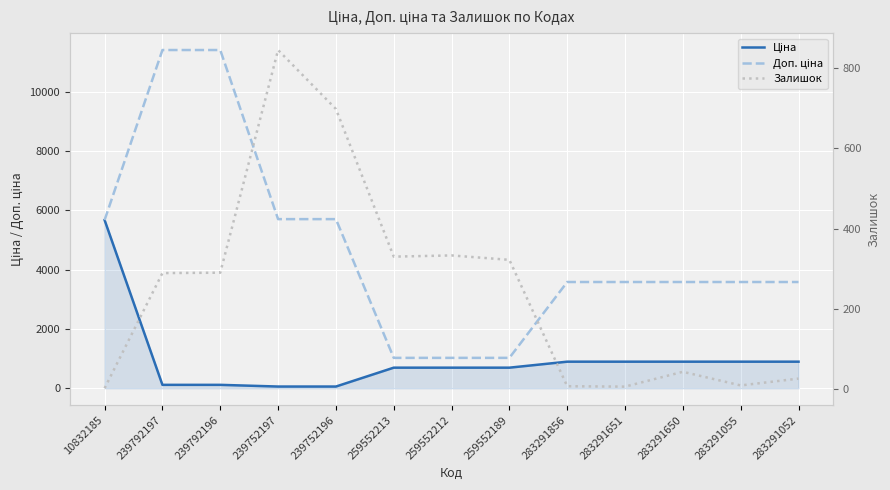

What is the minimum value for Ціна?

57.0